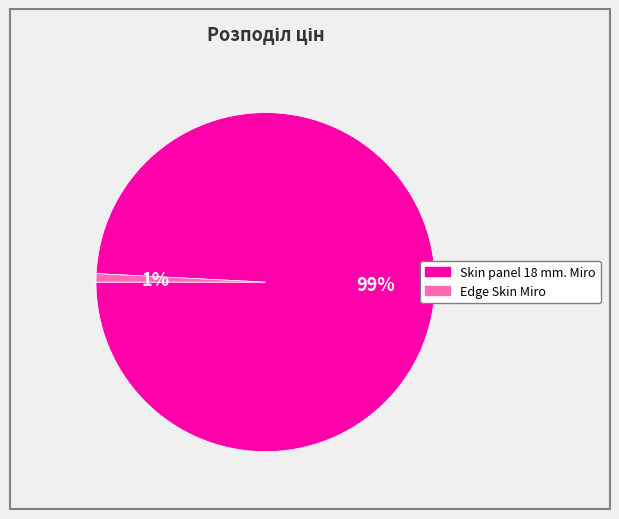

True or false: Skin panel 18 mm. Miro accounts for 89% of the total.

False